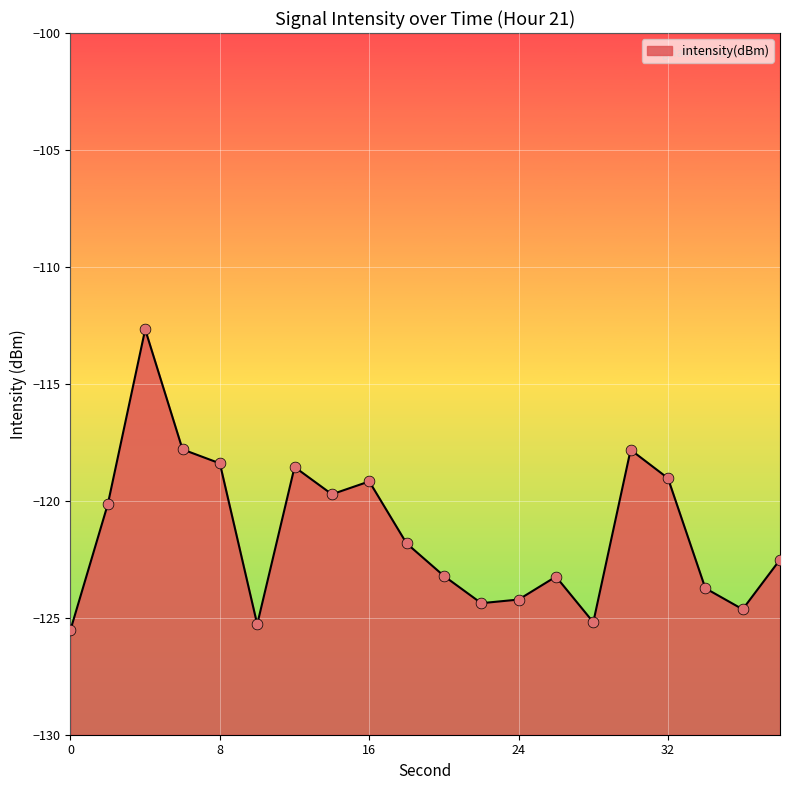

Which has a higher value, 0 or 24?

24